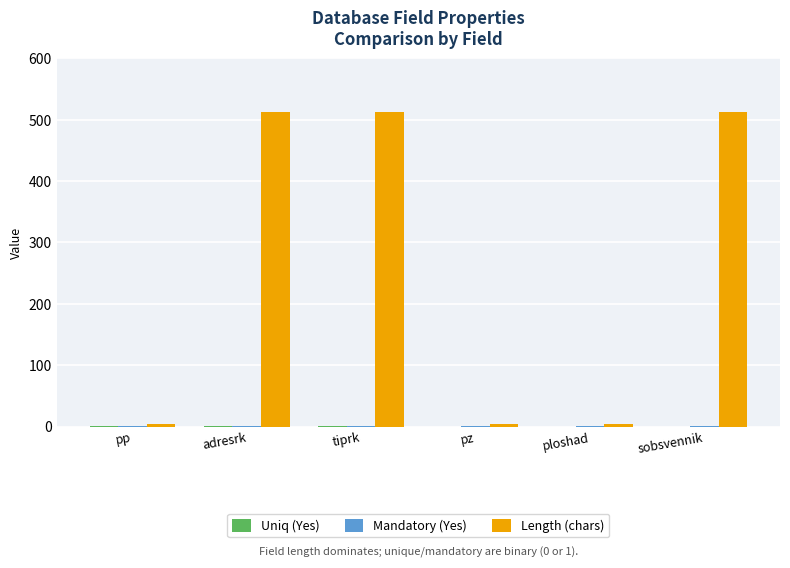

What is the total value across all series at adresrk?

514